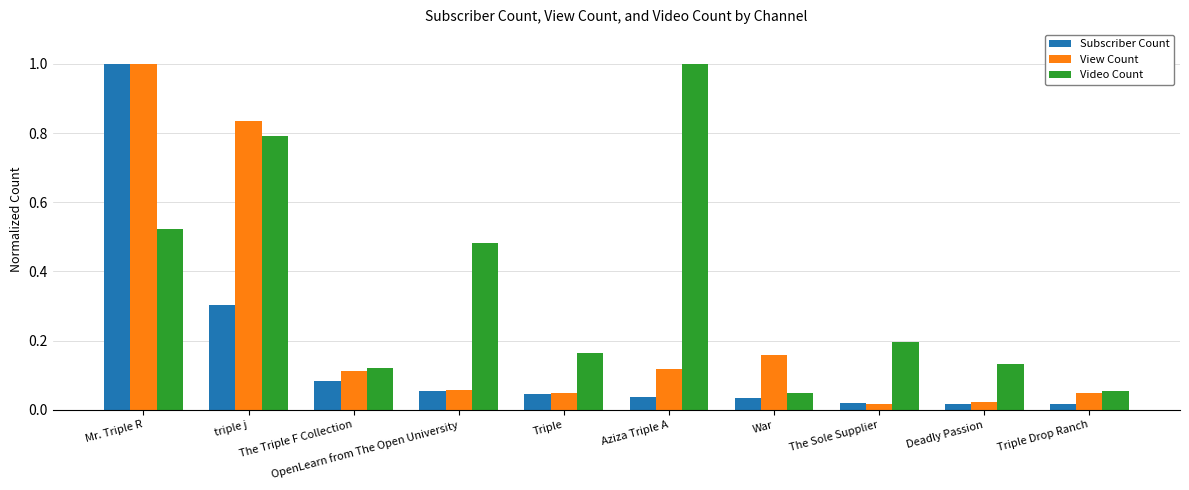

Between OpenLearn from The Open University and War, which series saw the biggest shift?

Video Count